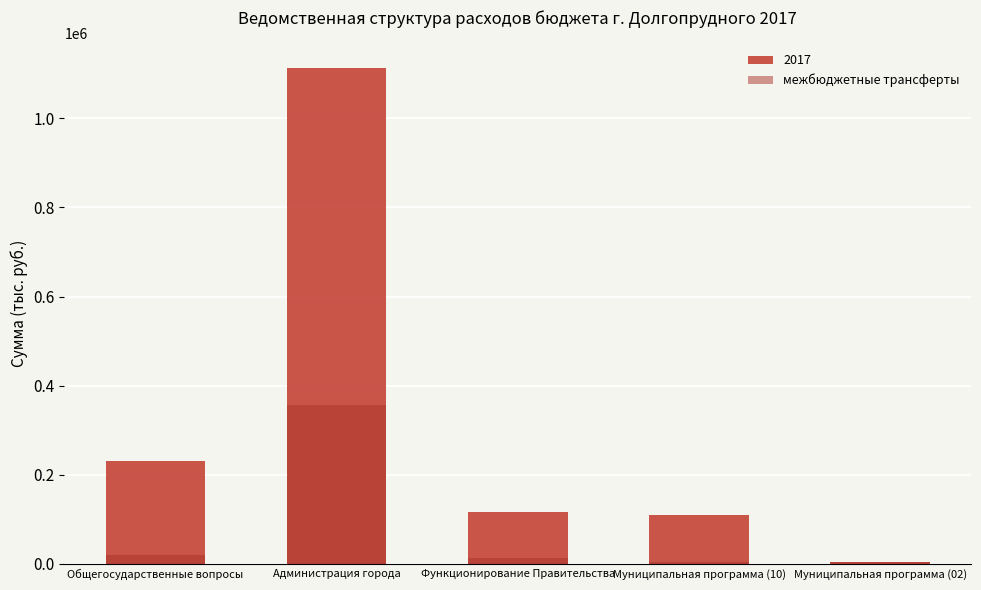

At which category does the chart reach its peak across all series?

Администрация города